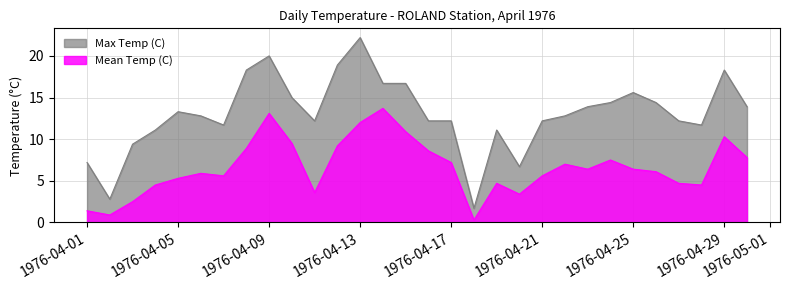

Reading left to right, what are all the values shown in this chart?

Max Temp (C): 1976-04-01=7.2	1976-04-02=2.8	1976-04-03=9.4	1976-04-04=11.1	1976-04-05=13.3	1976-04-06=12.8	1976-04-07=11.7	1976-04-08=18.3	1976-04-09=20.0	1976-04-10=15.0	1976-04-11=12.2	1976-04-12=18.9	1976-04-13=22.2	1976-04-14=16.7	1976-04-15=16.7	1976-04-16=12.2	1976-04-17=12.2	1976-04-18=1.7	1976-04-19=11.1	1976-04-20=6.7	1976-04-21=12.2	1976-04-22=12.8	1976-04-23=13.9	1976-04-24=14.4	1976-04-25=15.6	1976-04-26=14.4	1976-04-27=12.2	1976-04-28=11.7	1976-04-29=18.3	1976-04-30=13.9
Mean Temp (C): 1976-04-01=1.4	1976-04-02=0.9	1976-04-03=2.5	1976-04-04=4.5	1976-04-05=5.3	1976-04-06=5.9	1976-04-07=5.6	1976-04-08=8.9	1976-04-09=13.1	1976-04-10=9.5	1976-04-11=3.6	1976-04-12=9.2	1976-04-13=12.0	1976-04-14=13.7	1976-04-15=10.9	1976-04-16=8.6	1976-04-17=7.2	1976-04-18=0.3	1976-04-19=4.7	1976-04-20=3.4	1976-04-21=5.6	1976-04-22=7.0	1976-04-23=6.4	1976-04-24=7.5	1976-04-25=6.4	1976-04-26=6.1	1976-04-27=4.7	1976-04-28=4.5	1976-04-29=10.3	1976-04-30=7.8